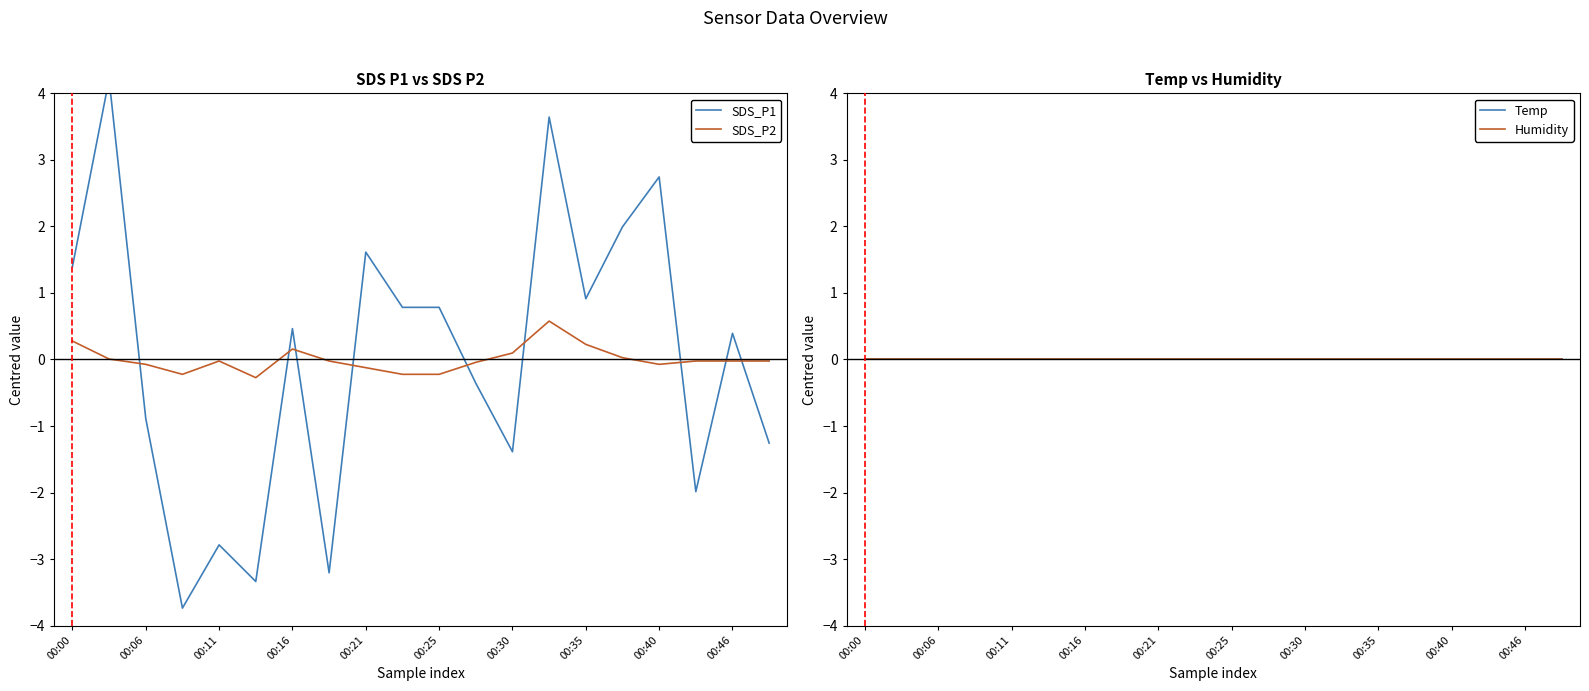

Where is Humidity nearest to the value 0?

00:00